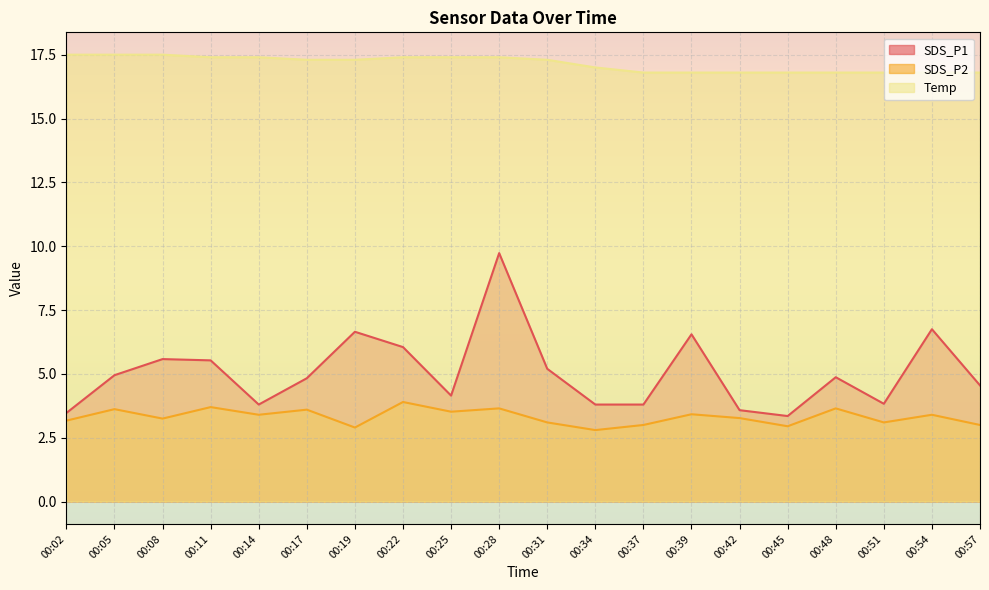

List the labels in order of SDS_P2 value, largest first.

00:22, 00:11, 00:28, 00:48, 00:05, 00:17, 00:25, 00:39, 00:14, 00:54, 00:42, 00:08, 00:02, 00:31, 00:51, 00:37, 00:57, 00:45, 00:19, 00:34